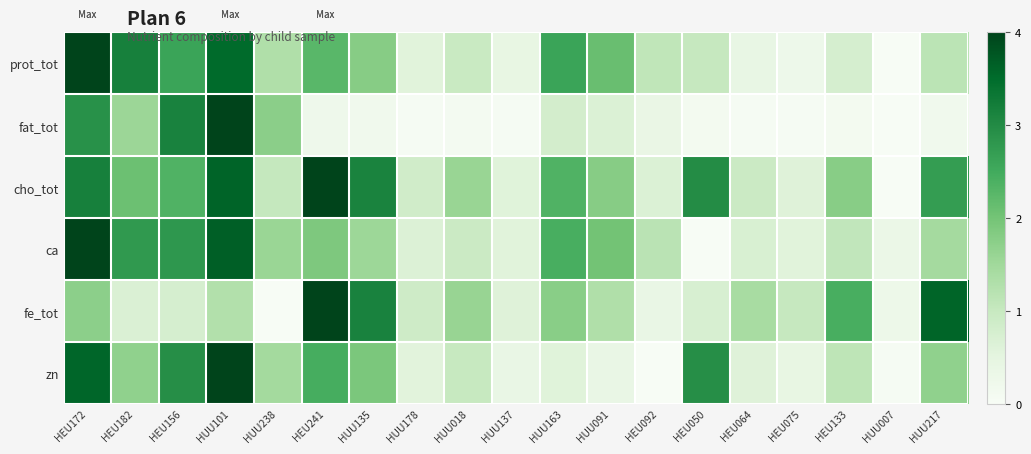

Reading left to right, transcribe all the data shown in this chart.

prot_tot: HEU172=1.0	HEU182=0.8	HEU156=0.6	HUU101=0.9	HUU238=0.3	HEU241=0.6	HUU135=0.4	HUU178=0.1	HUU018=0.2	HUU137=0.1	HUU163=0.6	HUU091=0.5	HEU092=0.3	HEU050=0.2	HEU064=0.1	HEU075=0.1	HEU133=0.2	HUU007=0.0	HUU217=0.3
fat_tot: HEU172=0.7	HEU182=0.4	HEU156=0.8	HUU101=1.0	HUU238=0.4	HEU241=0.1	HUU135=0.0	HUU178=0.0	HUU018=0.0	HUU137=0.0	HUU163=0.2	HUU091=0.2	HEU092=0.1	HEU050=0.0	HEU064=0.0	HEU075=0.0	HEU133=0.0	HUU007=0.0	HUU217=0.0
cho_tot: HEU172=0.8	HEU182=0.5	HEU156=0.6	HUU101=0.9	HUU238=0.3	HEU241=1.0	HUU135=0.8	HUU178=0.2	HUU018=0.4	HUU137=0.1	HUU163=0.6	HUU091=0.4	HEU092=0.2	HEU050=0.7	HEU064=0.2	HEU075=0.2	HEU133=0.4	HUU007=0.0	HUU217=0.7
ca: HEU172=1.0	HEU182=0.7	HEU156=0.7	HUU101=0.9	HUU238=0.4	HEU241=0.5	HUU135=0.4	HUU178=0.2	HUU018=0.2	HUU137=0.1	HUU163=0.6	HUU091=0.5	HEU092=0.3	HEU050=0.0	HEU064=0.2	HEU075=0.1	HEU133=0.3	HUU007=0.1	HUU217=0.4
fe_tot: HEU172=0.4	HEU182=0.2	HEU156=0.2	HUU101=0.3	HUU238=0.0	HEU241=1.0	HUU135=0.8	HUU178=0.2	HUU018=0.4	HUU137=0.1	HUU163=0.4	HUU091=0.3	HEU092=0.1	HEU050=0.2	HEU064=0.4	HEU075=0.2	HEU133=0.6	HUU007=0.1	HUU217=0.9
zn: HEU172=0.9	HEU182=0.4	HEU156=0.7	HUU101=1.0	HUU238=0.4	HEU241=0.6	HUU135=0.5	HUU178=0.1	HUU018=0.2	HUU137=0.1	HUU163=0.1	HUU091=0.1	HEU092=0.0	HEU050=0.7	HEU064=0.2	HEU075=0.1	HEU133=0.3	HUU007=0.0	HUU217=0.4